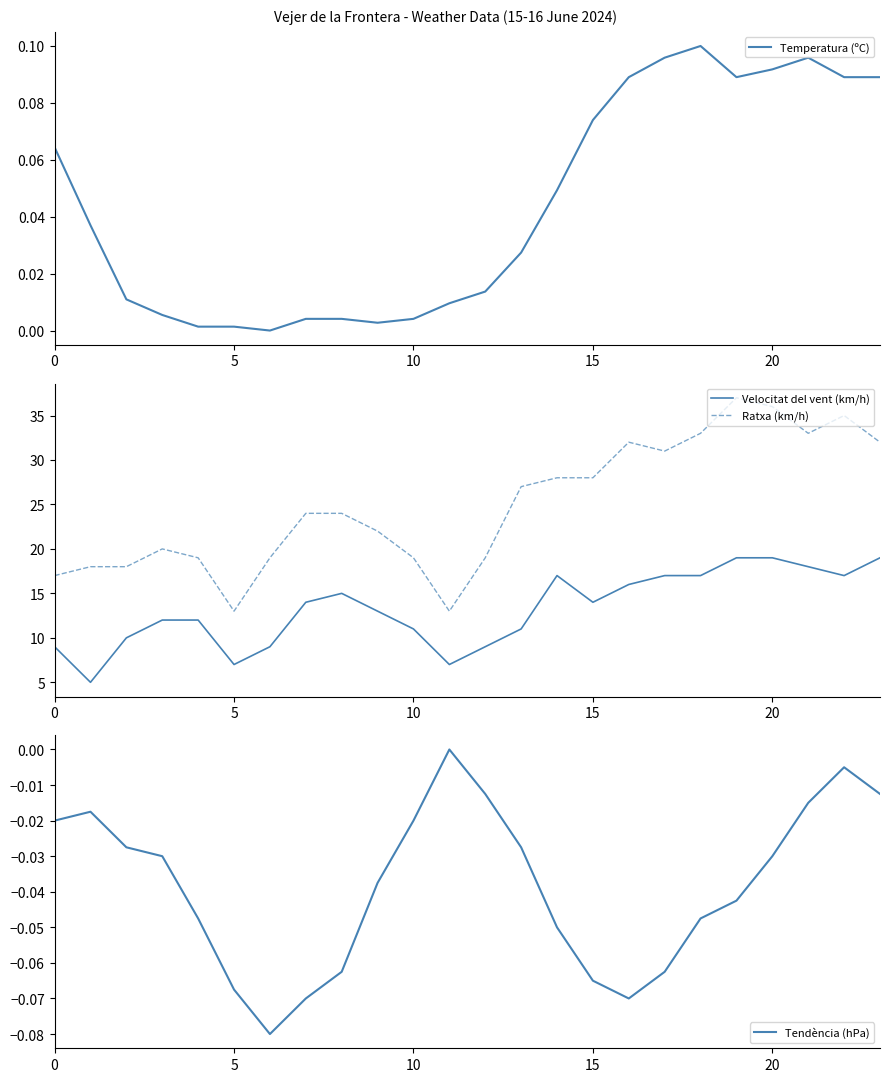

Reading left to right, transcribe all the data shown in this chart.

Temperatura (ºC): 0.1	0.0	0.0	0.0	0.0	0.0	0.0	0.0	0.0	0.0	0.0	0.0	0.0	0.0	0.0	0.1	0.1	0.1	0.1	0.1	0.1	0.1	0.1	0.1
Velocitat del vent (km/h): 9.0	5.0	10.0	12.0	12.0	7.0	9.0	14.0	15.0	13.0	11.0	7.0	9.0	11.0	17.0	14.0	16.0	17.0	17.0	19.0	19.0	18.0	17.0	19.0
Ratxa (km/h): 17.0	18.0	18.0	20.0	19.0	13.0	19.0	24.0	24.0	22.0	19.0	13.0	19.0	27.0	28.0	28.0	32.0	31.0	33.0	37.0	36.0	33.0	35.0	32.0
Tendència (hPa): -0.0	-0.0	-0.0	-0.0	-0.0	-0.1	-0.1	-0.1	-0.1	-0.0	-0.0	0.0	-0.0	-0.0	-0.0	-0.1	-0.1	-0.1	-0.0	-0.0	-0.0	-0.0	-0.0	-0.0